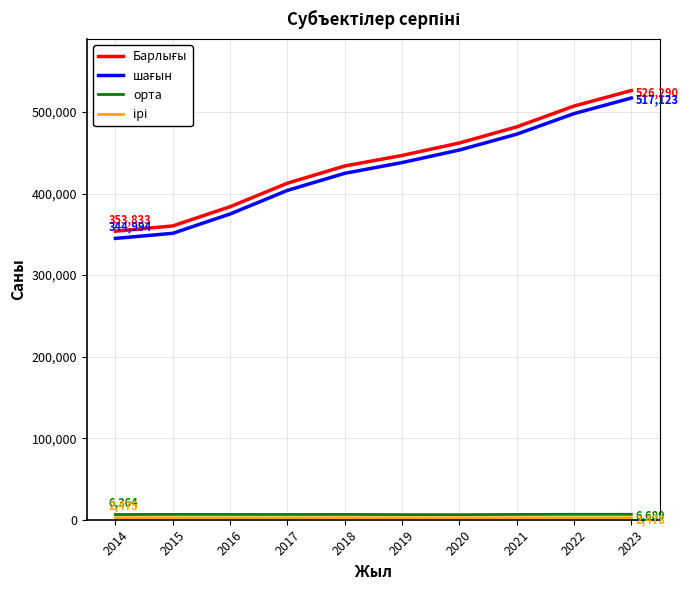

What is the maximum value shown in the chart?

526290